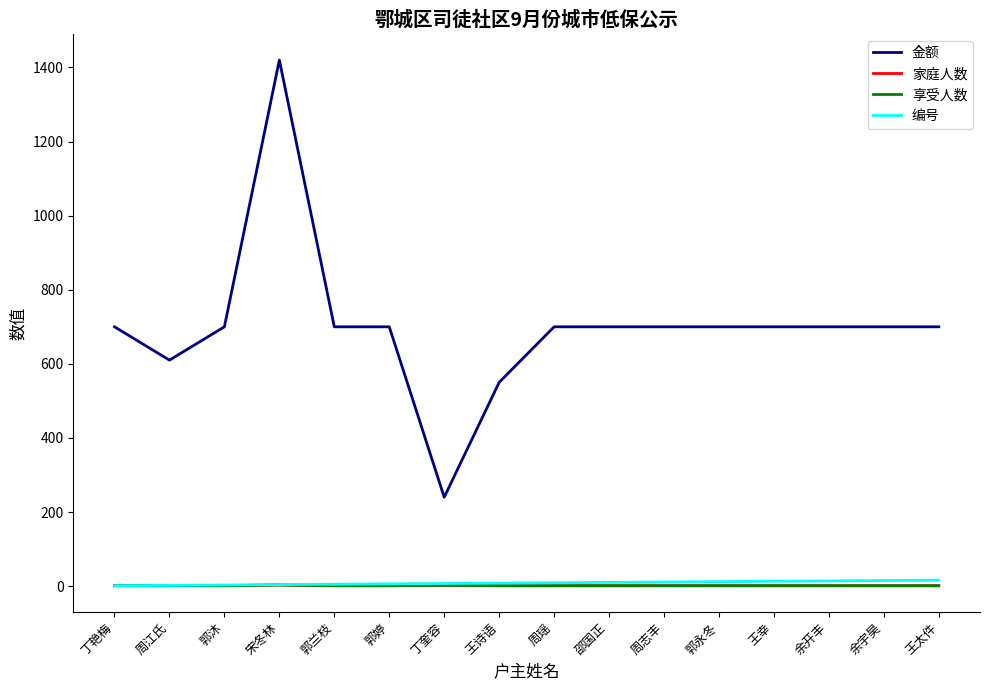

Does the chart display data point markers on the line(s)?

No